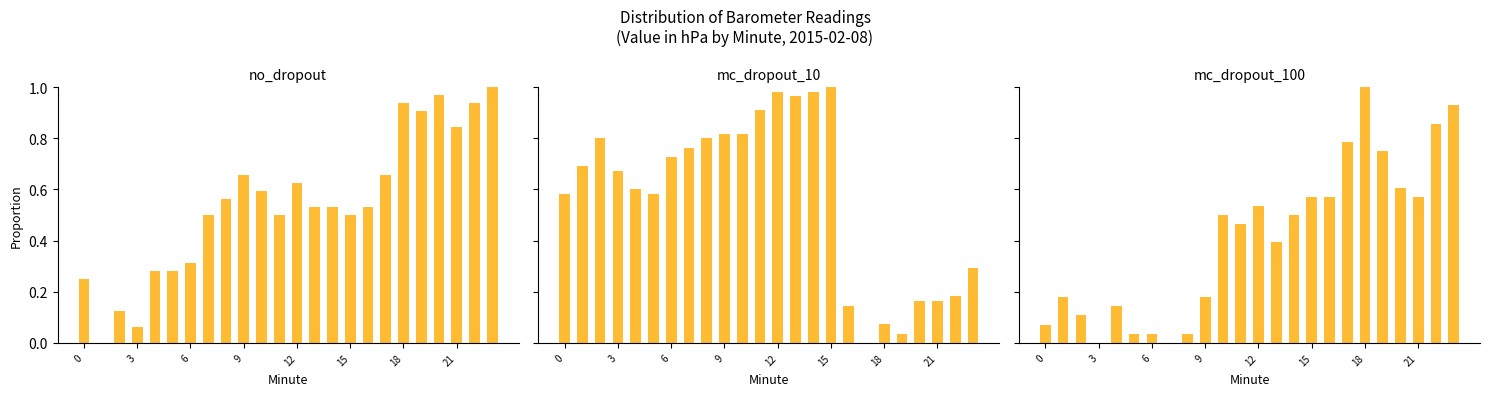

At which label is mc_dropout_10 closest to 0?

17